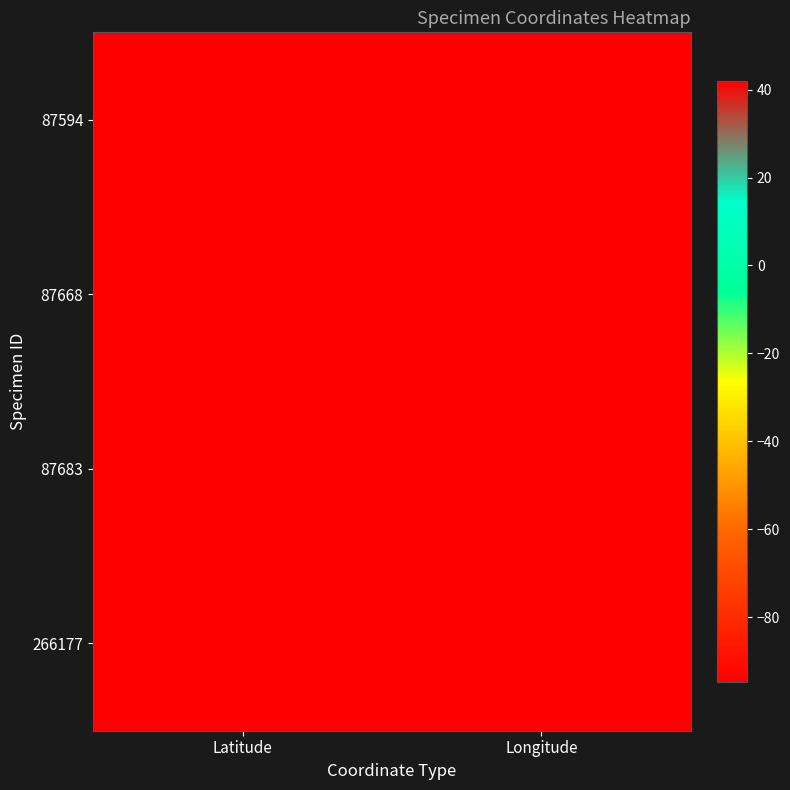

Rank the series by their maximum value, from lowest to highest.

87594, 87668, 87683, 266177